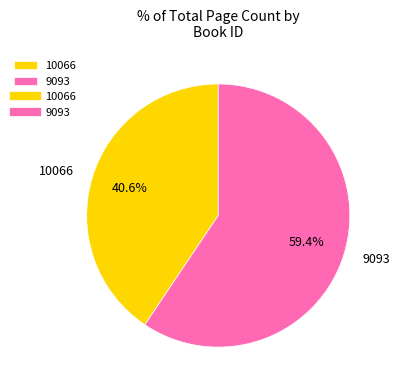

Is it true that 9093 is 59% of the pie?

True